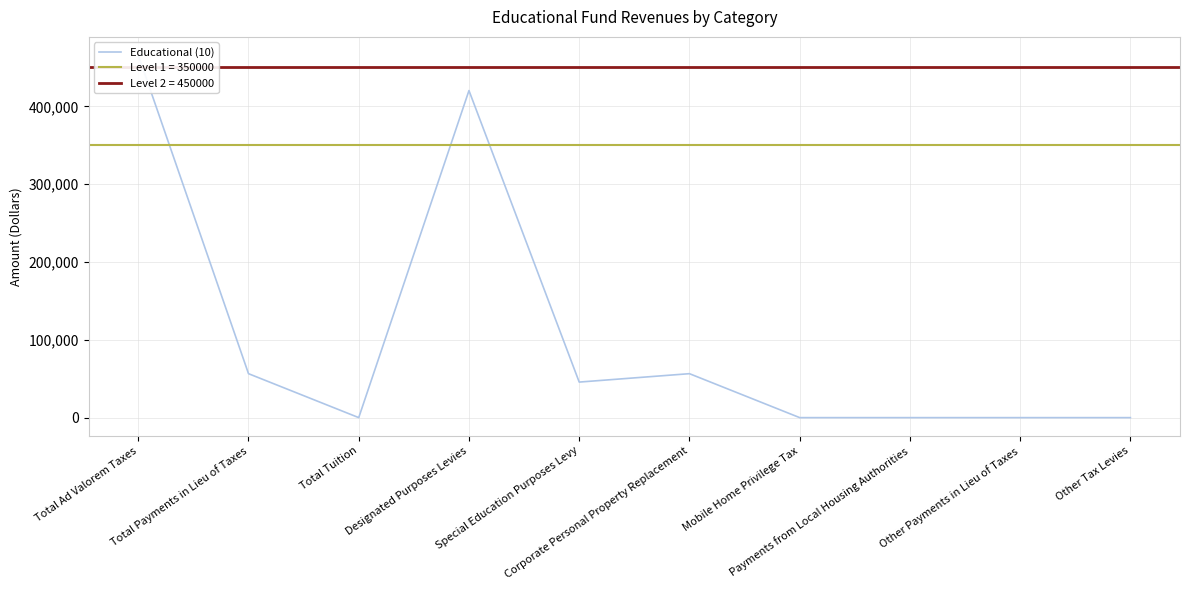

Reading left to right, what are all the values shown in this chart?

Total Ad Valorem Taxes=465915	Total Payments in Lieu of Taxes=56472	Total Tuition=0	Designated Purposes Levies=420244	Special Education Purposes Levy=45671	Corporate Personal Property Replacement=56472	Mobile Home Privilege Tax=0	Payments from Local Housing Authorities=0	Other Payments in Lieu of Taxes=0	Other Tax Levies=0